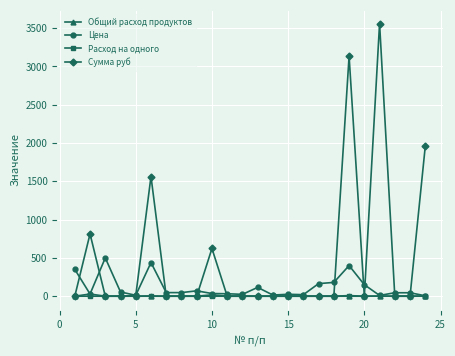

Which series has the largest range (max minus min)?

Сумма руб